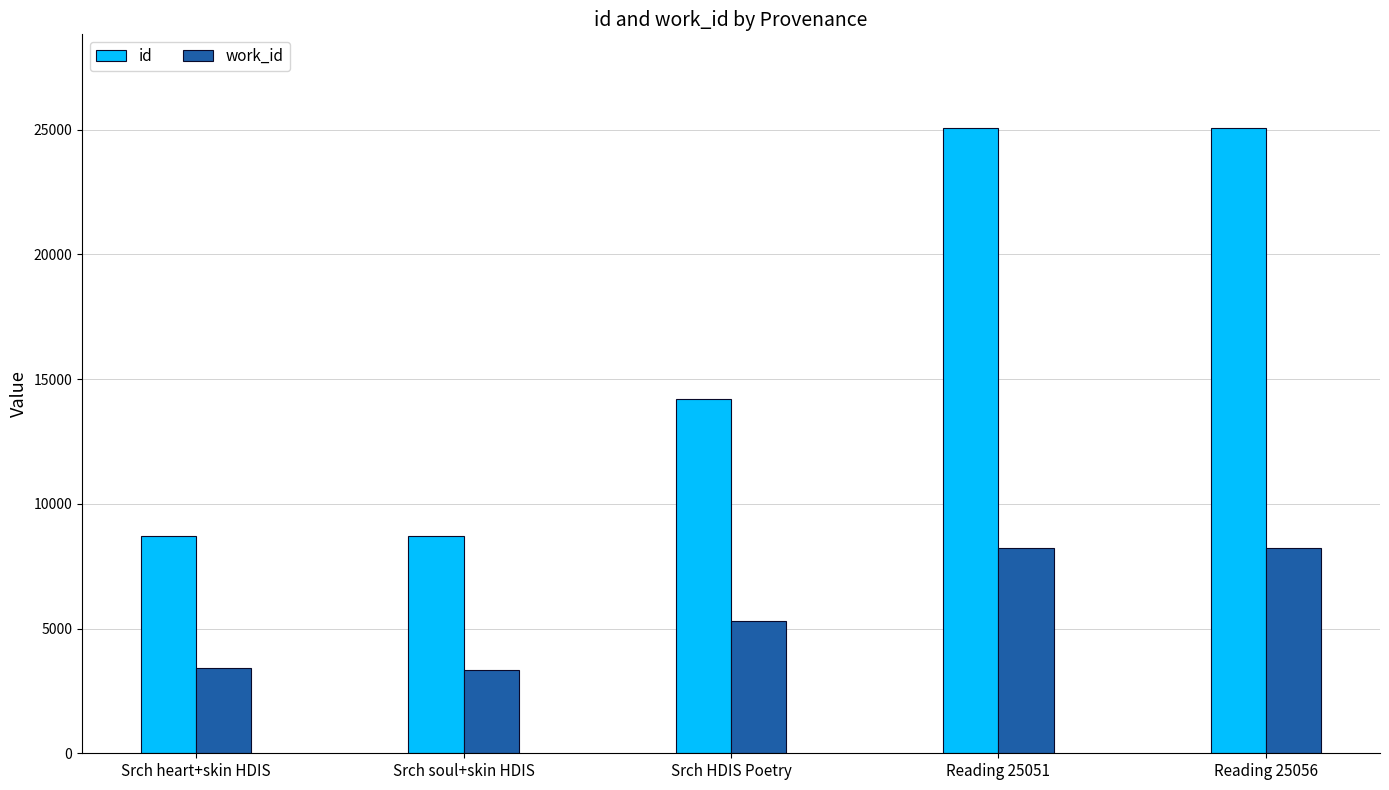

True or false: id has a value of 8703 at Srch heart+skin HDIS.

True